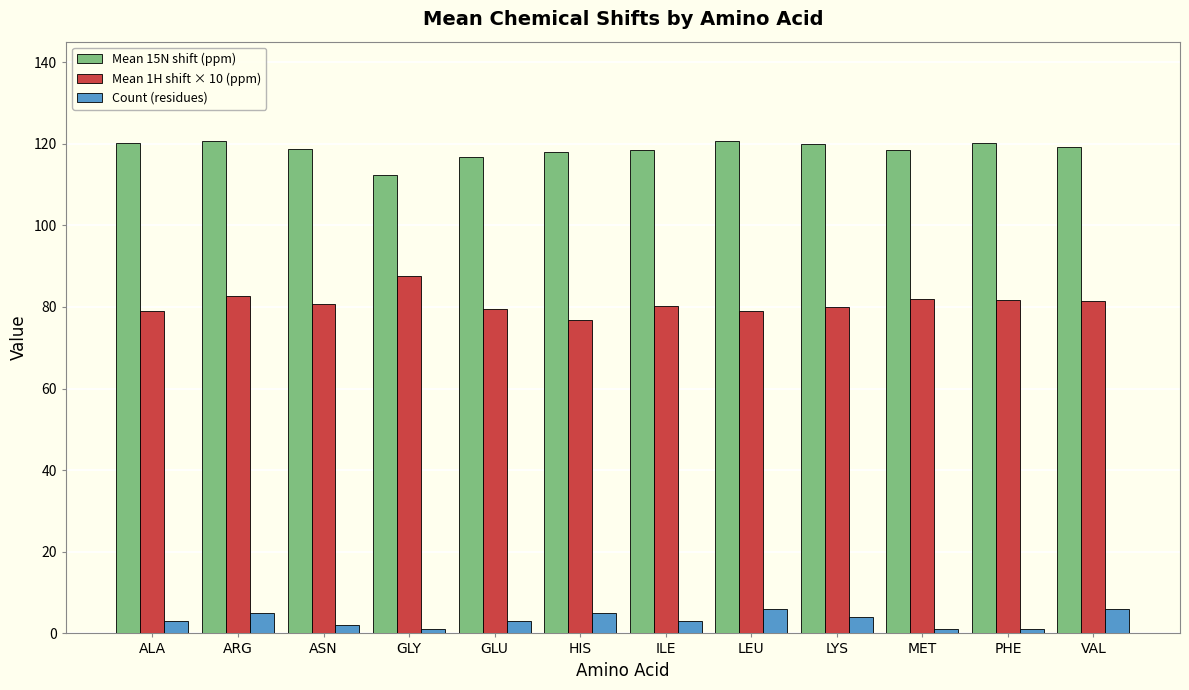

How many bars are there in total?

36